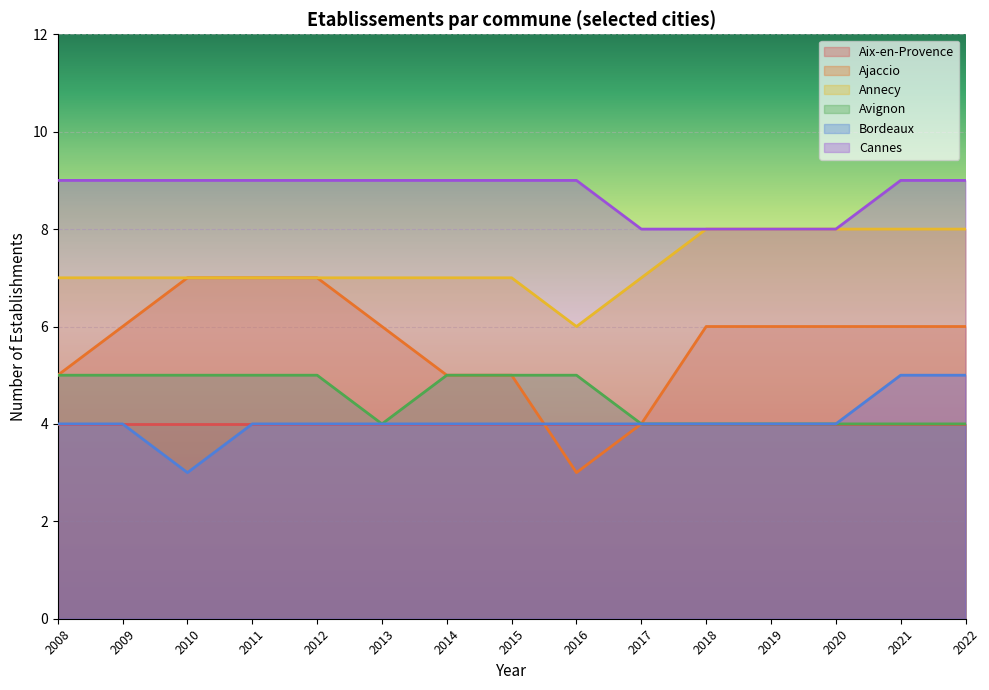

Count the Annecy values in the range 7 to 8.

14